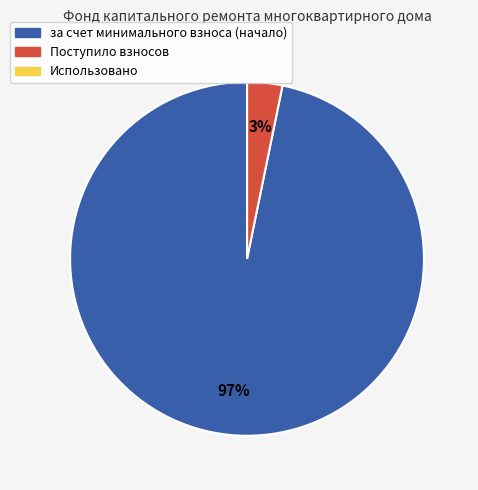

Which category has the biggest portion of the pie?

за счет минимального взноса (начало)